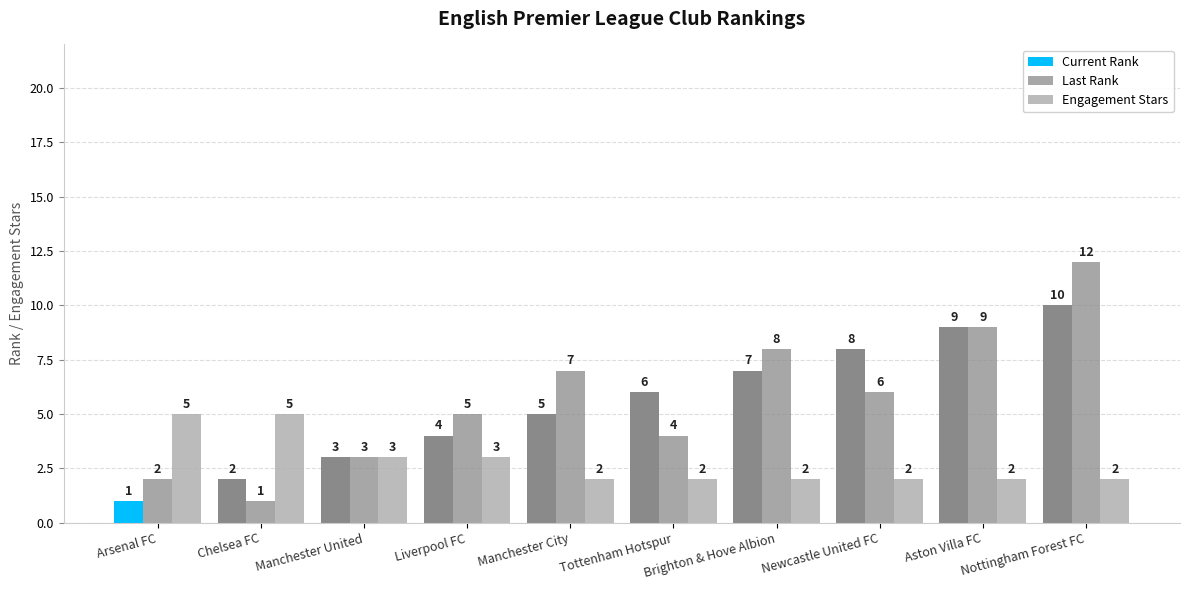

Are the bars grouped side by side (vs. stacked)?

Yes